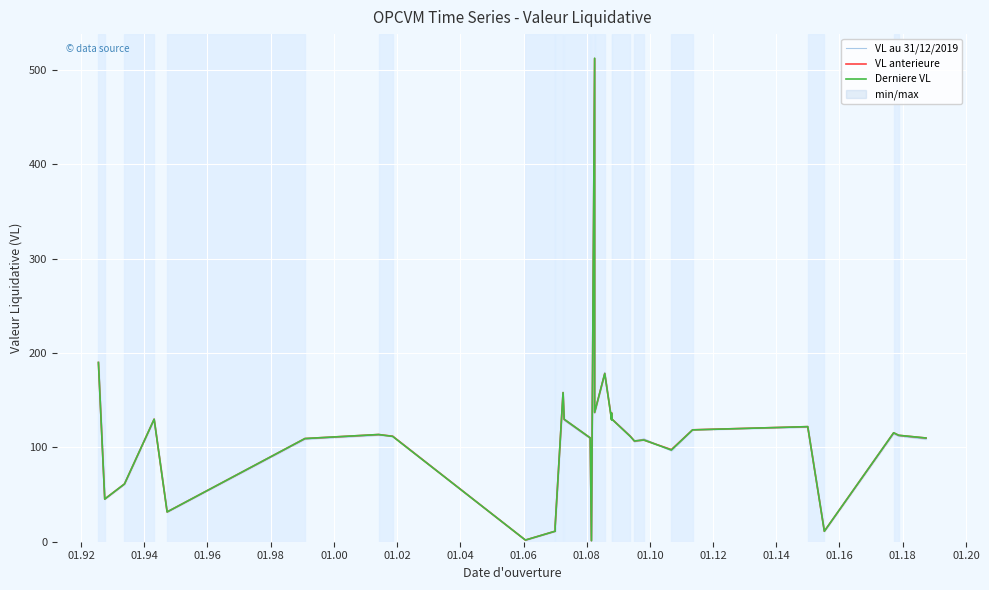

What is the average value of the Derniere VL series?

111.6